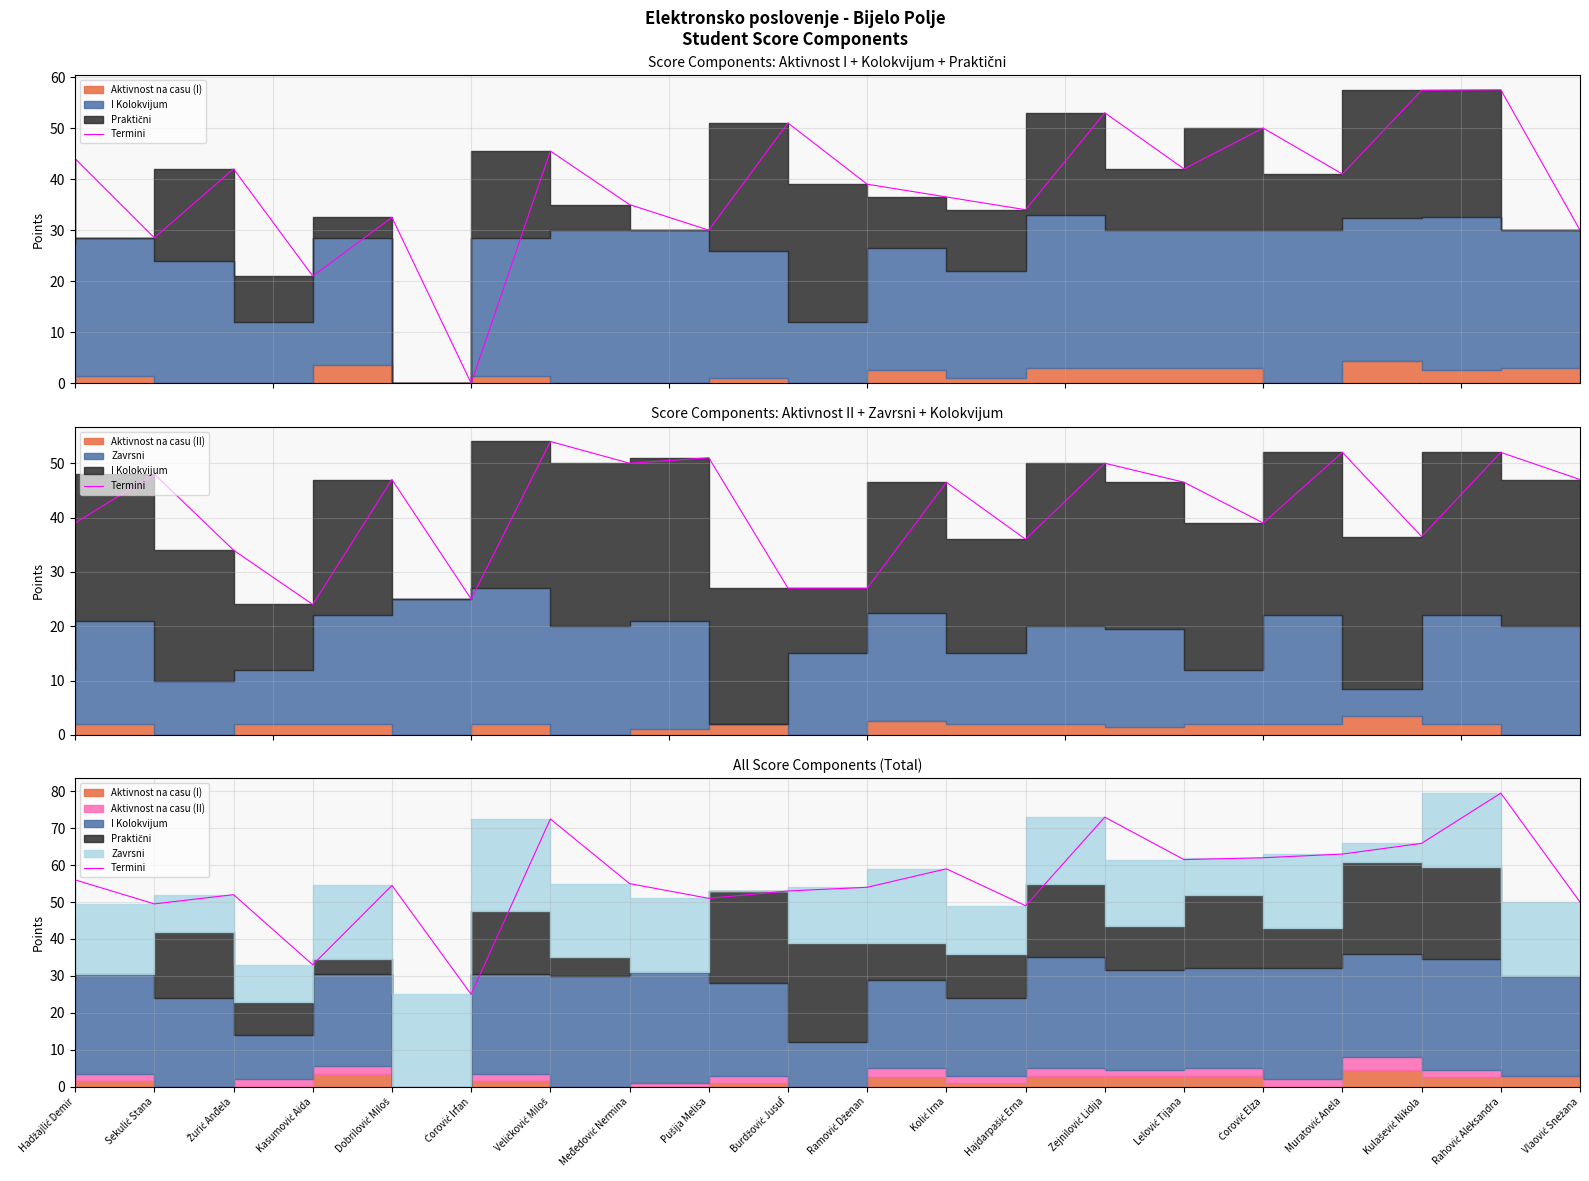

Rank the categories by value from lowest to highest.

Ćorović Irfan, Kasumović Aida, Hajdarpašić Erna, Sekulić Stana, Vlaović Snežana, Pušija Melisa, Žurić Anđela, Burdžović Jusuf, Ramović Dženan, Dobrilović Miloš, Međedović Nermina, Hadžajlić Demir, Kolić Irna, Lelović Tijana, Ćorović Elza, Muratović Anela, Kulašević Nikola, Veličković Miloš, Zejnilović Lidija, Rahović Aleksandra